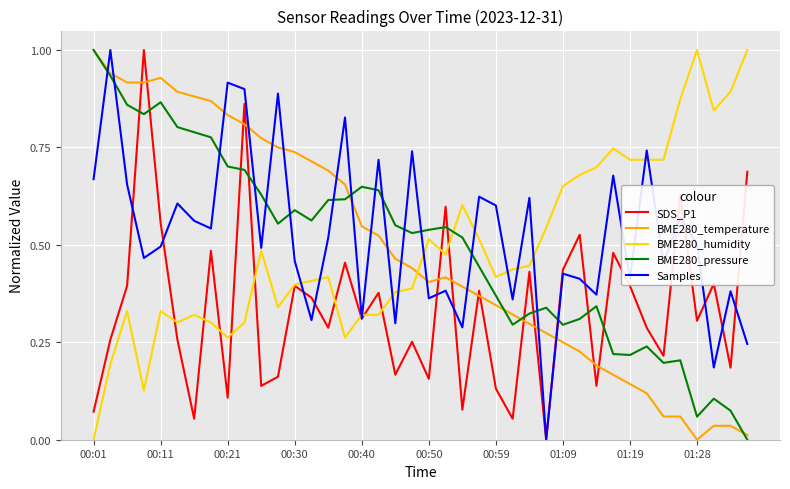

What is the maximum value shown in the chart?

1.0